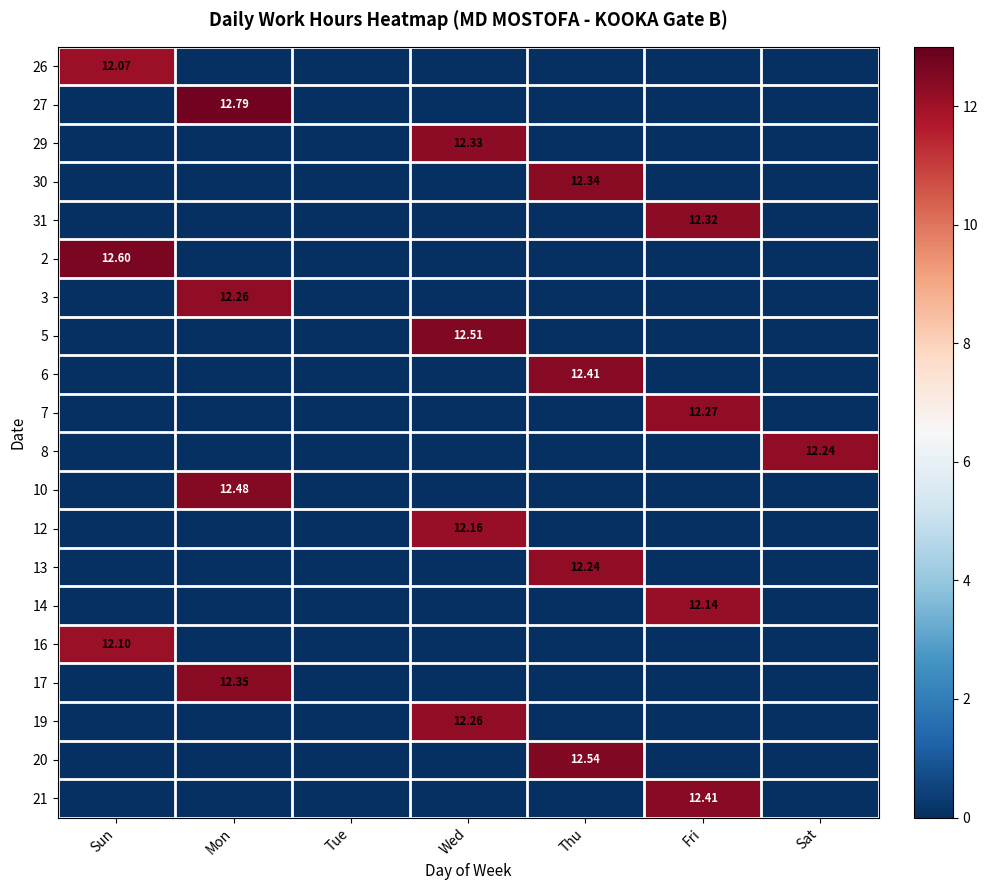

Rank the series by their maximum value, from highest to lowest.

27, 2, 20, 5, 10, 6, 21, 17, 30, 29, 31, 7, 3, 19, 8, 13, 12, 14, 16, 26